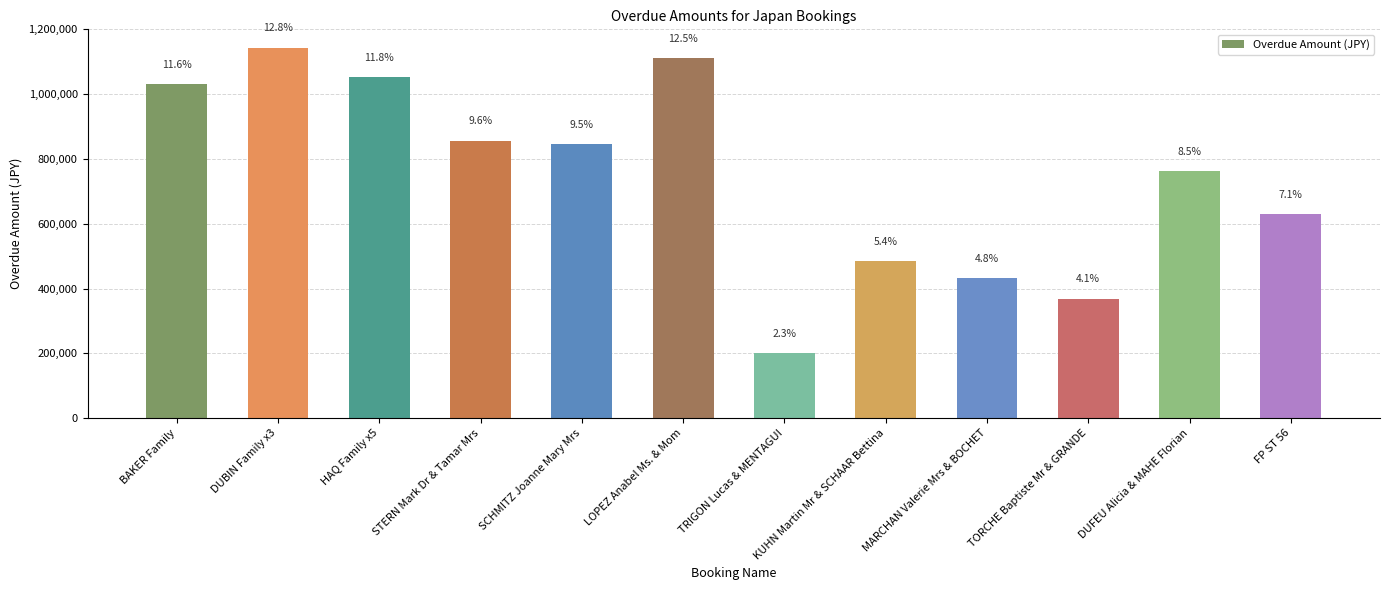

What is the label of the 2nd bar from the left?

DUBIN Family x3